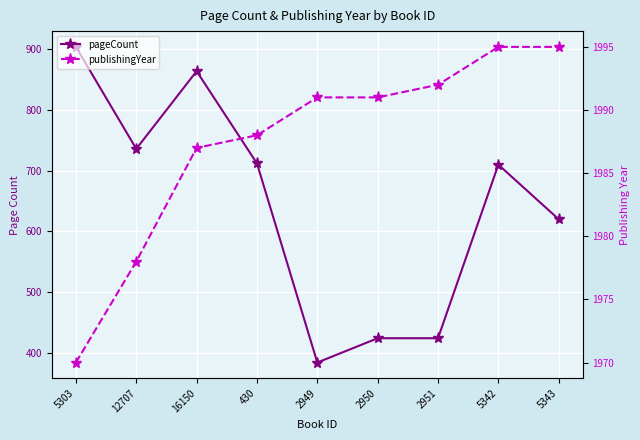

True or false: pageCount and publishingYear cross at least once.

False